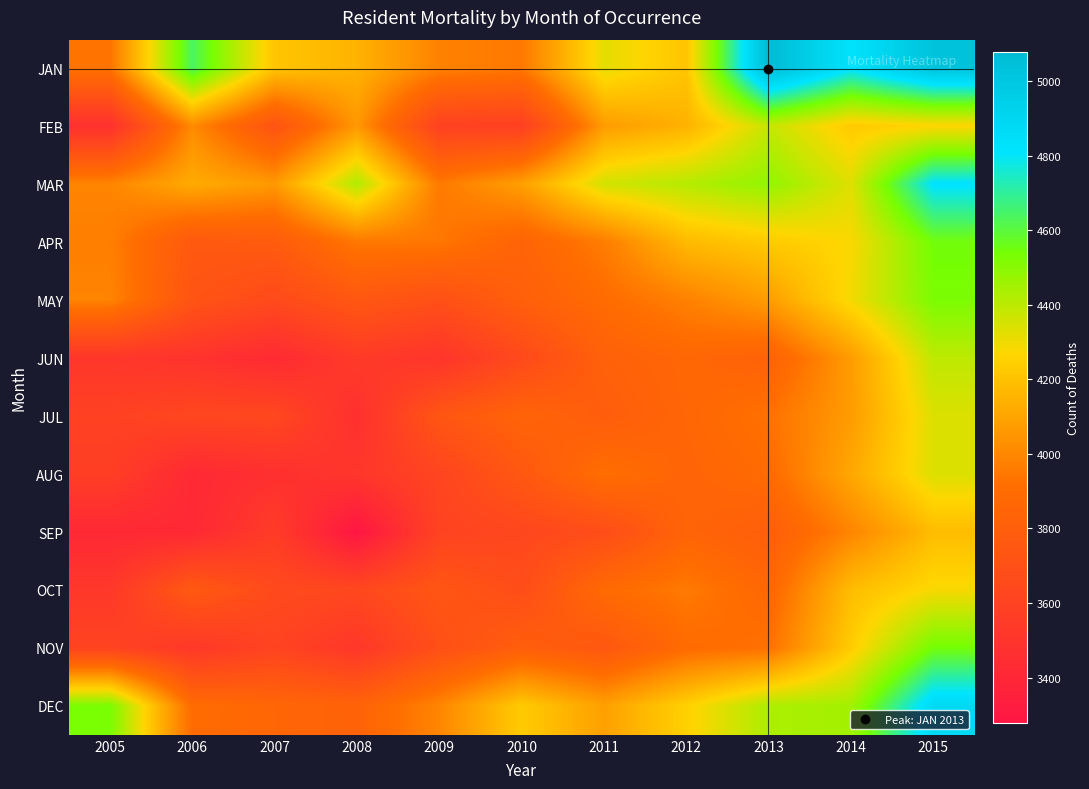

At which category is the sum across all series the highest?

2015